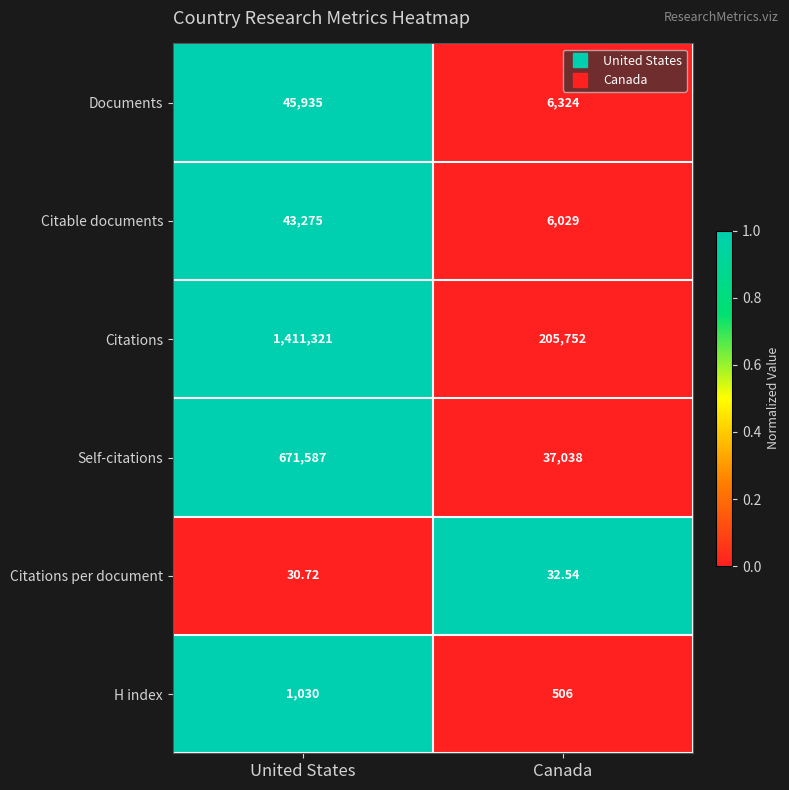

At which label is Self-citations closest to 354312?

Canada